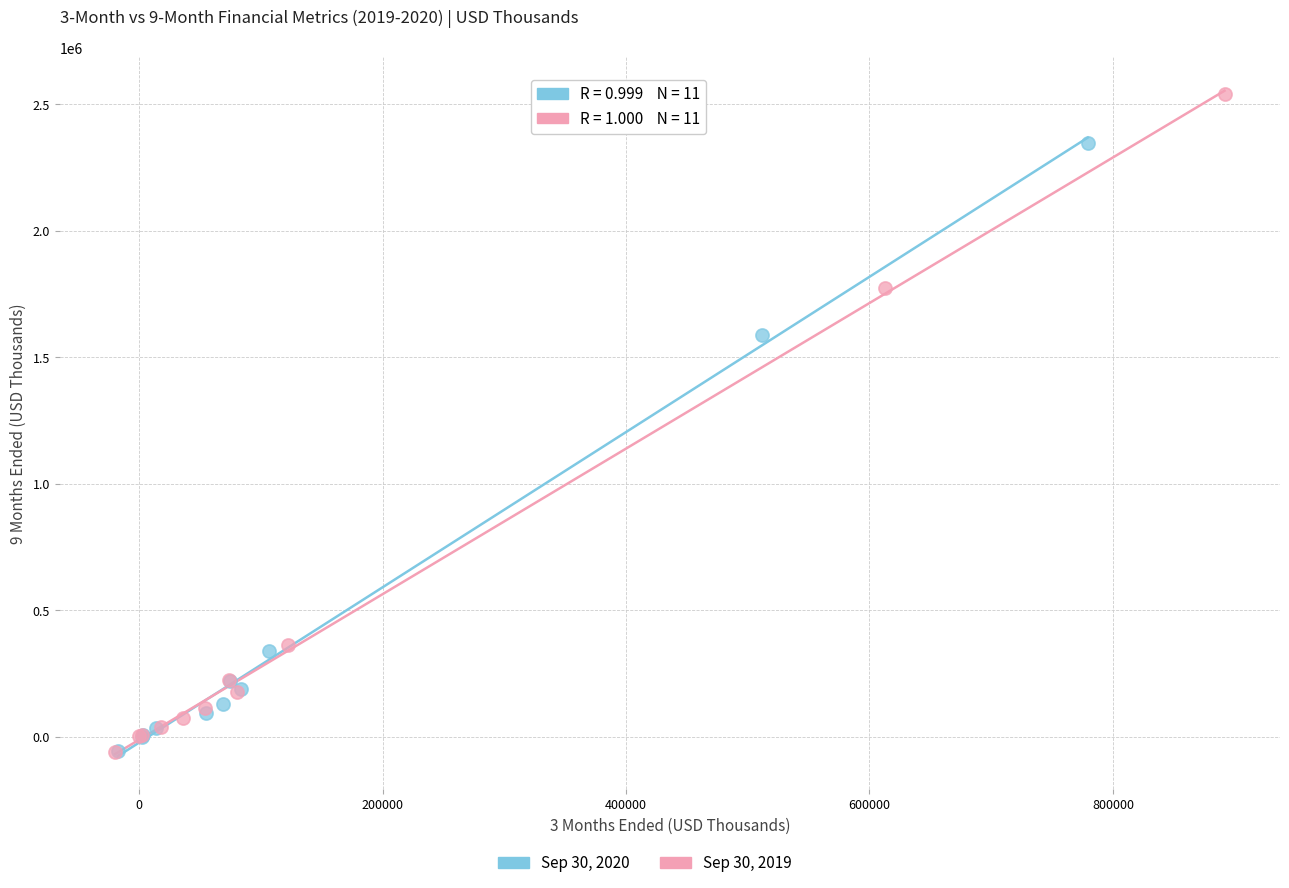

Which series reaches the maximum Y coordinate?

Sep 30, 2019